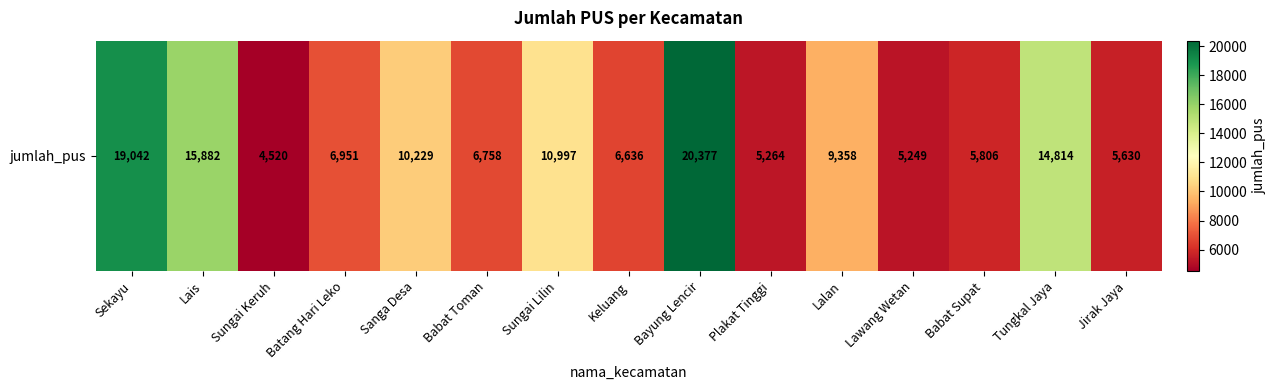

List the labels in order of value, smallest first.

Sungai Keruh, Lawang Wetan, Plakat Tinggi, Jirak Jaya, Babat Supat, Keluang, Babat Toman, Batang Hari Leko, Lalan, Sanga Desa, Sungai Lilin, Tungkal Jaya, Lais, Sekayu, Bayung Lencir